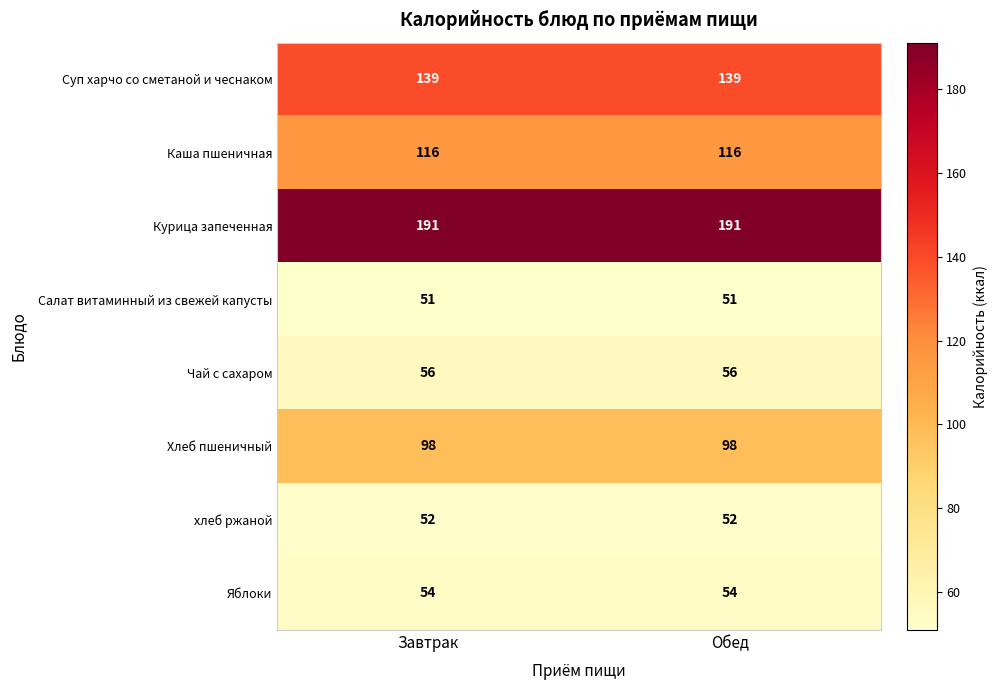

Is the value of Суп харчо со сметаной и чеснаком at Завтрак greater than the value of Салат витаминный из свежей капусты at Обед?

Yes